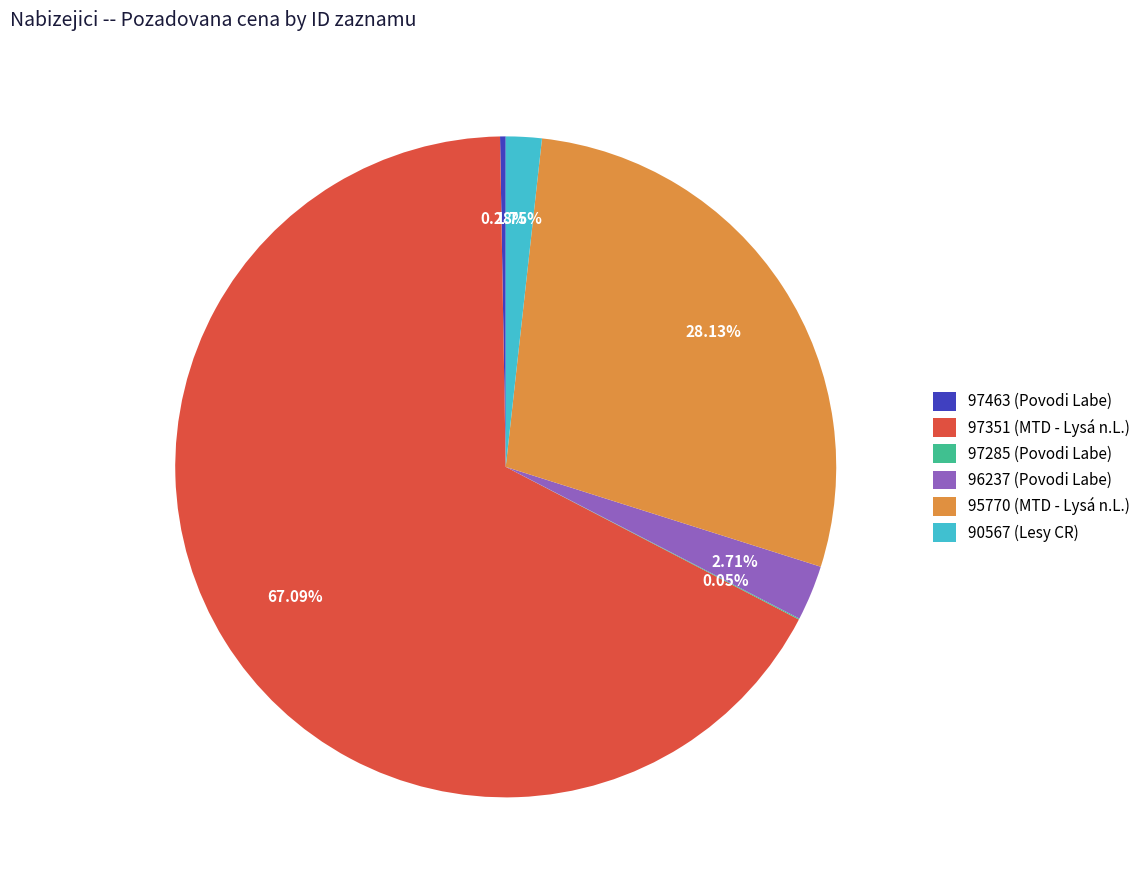

What portion of the pie excludes 96237?

97.3%